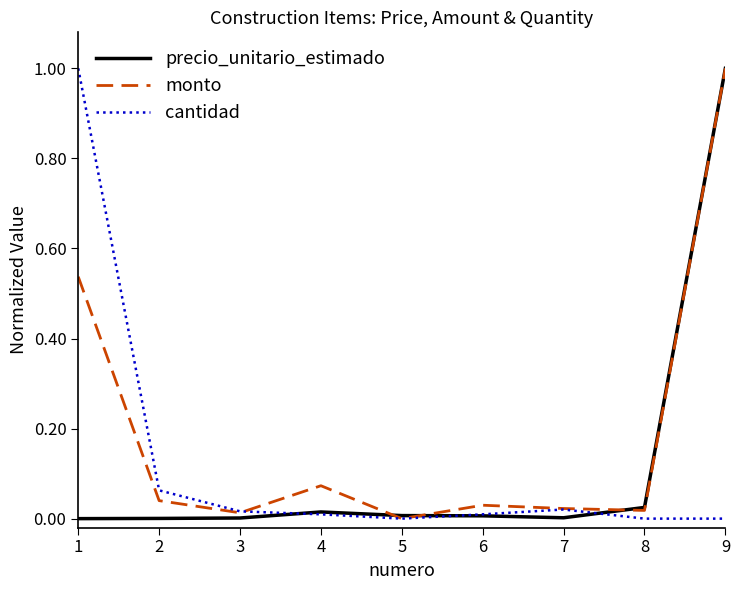

How many positive values does the monto series have?

8